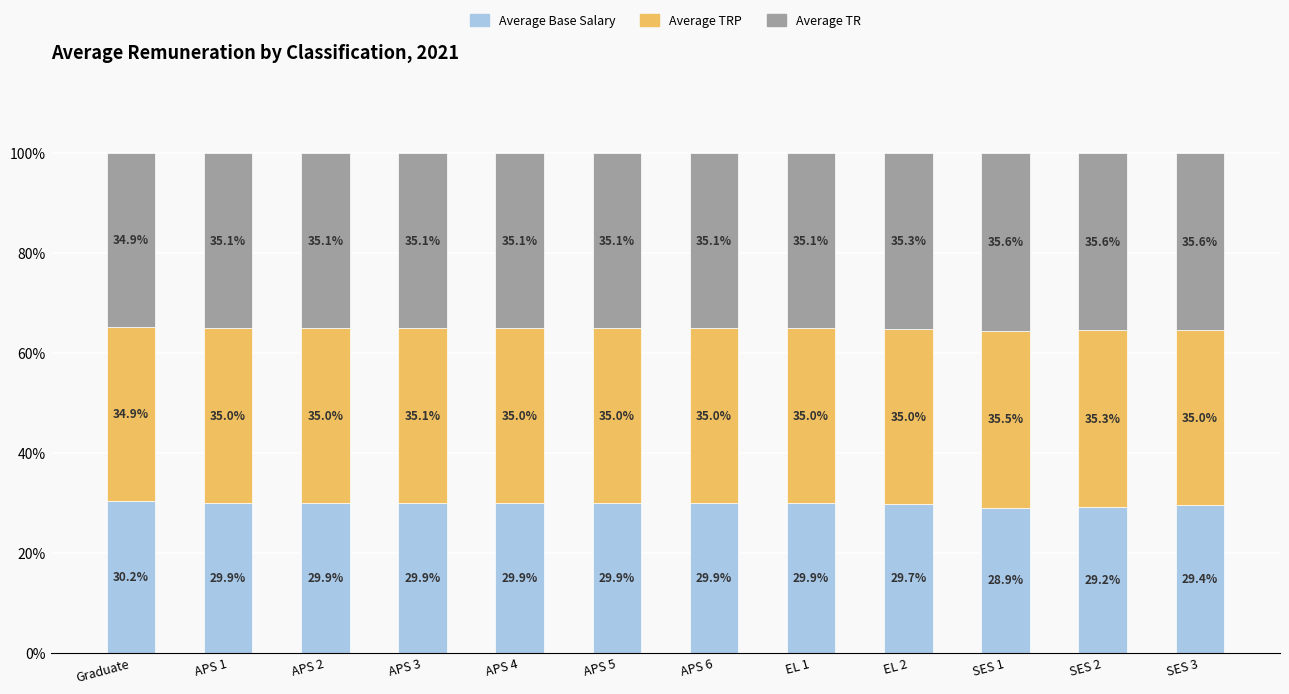

At which label is Average Base Salary closest to 29?

SES 1